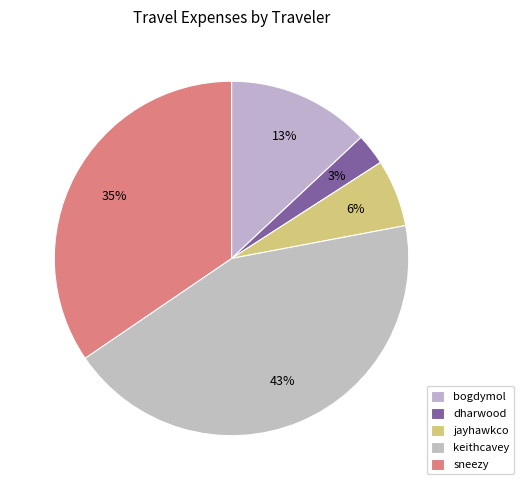

Count the number of slices in the pie.

5